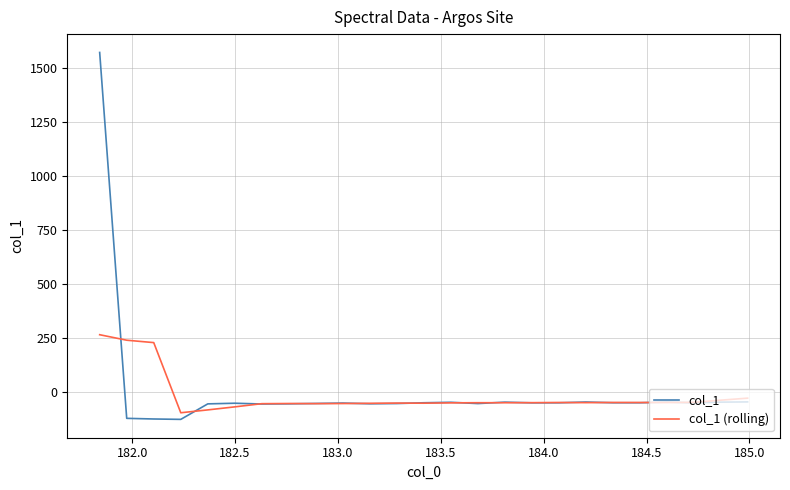

What is the minimum value for col_1?

-127.1